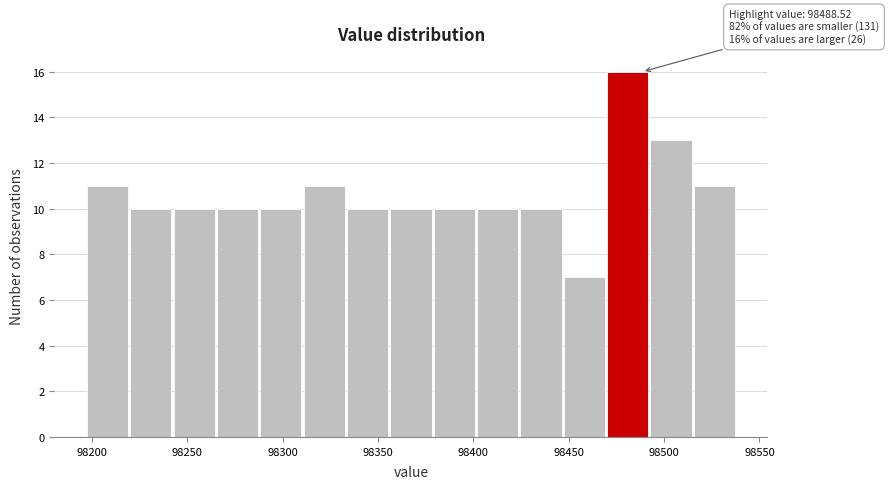

Which range on the x-axis has the tallest bar?

98470 to 98495